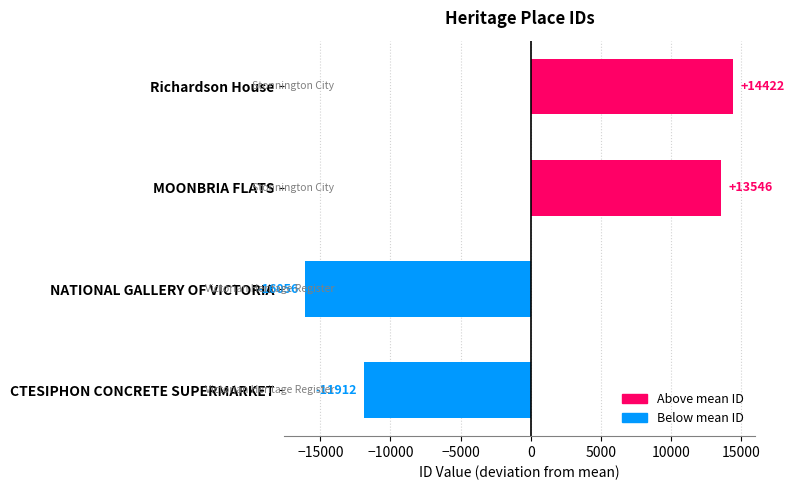

Which label corresponds to the smallest value in the chart?

NATIONAL GALLERY OF VICTORIA